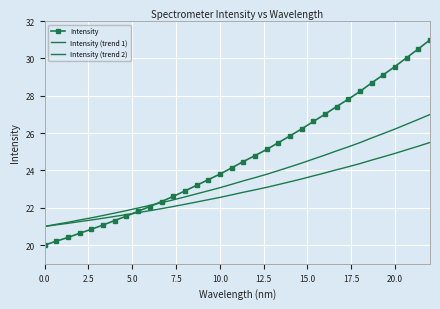

True or false: Intensity (trend 1) has more than 0 points higher than both neighbors.

False